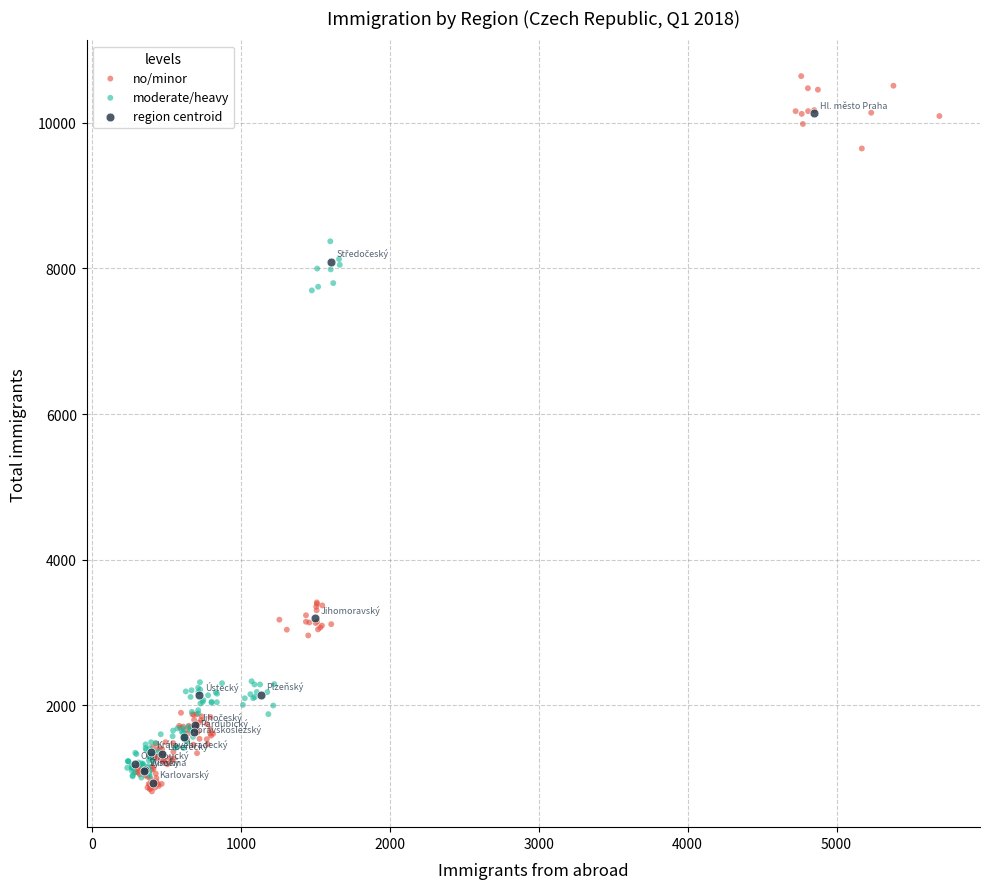

Which series contains the highest Y value?

no/minor